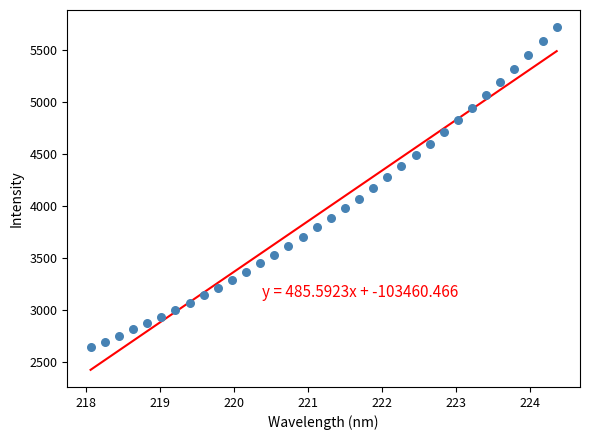

What is the range of X values (max minus min)?

6.3